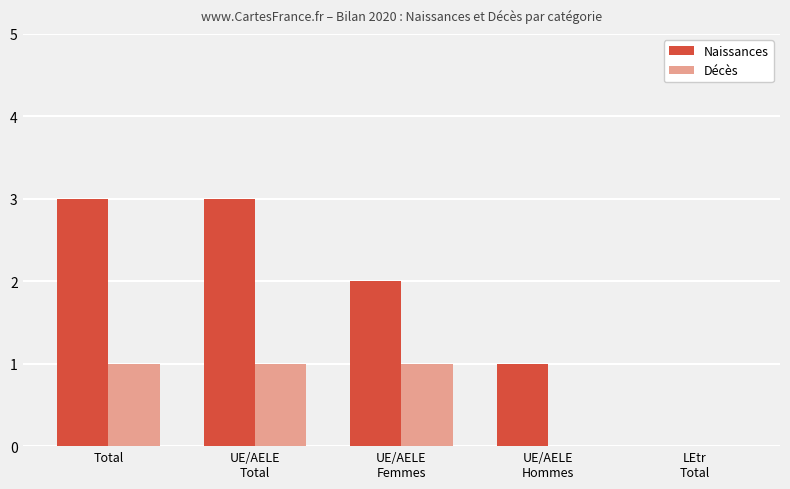

Reading left to right, transcribe all the data shown in this chart.

Naissances: 3	3	2	1	0
Décès: 1	1	1	0	0